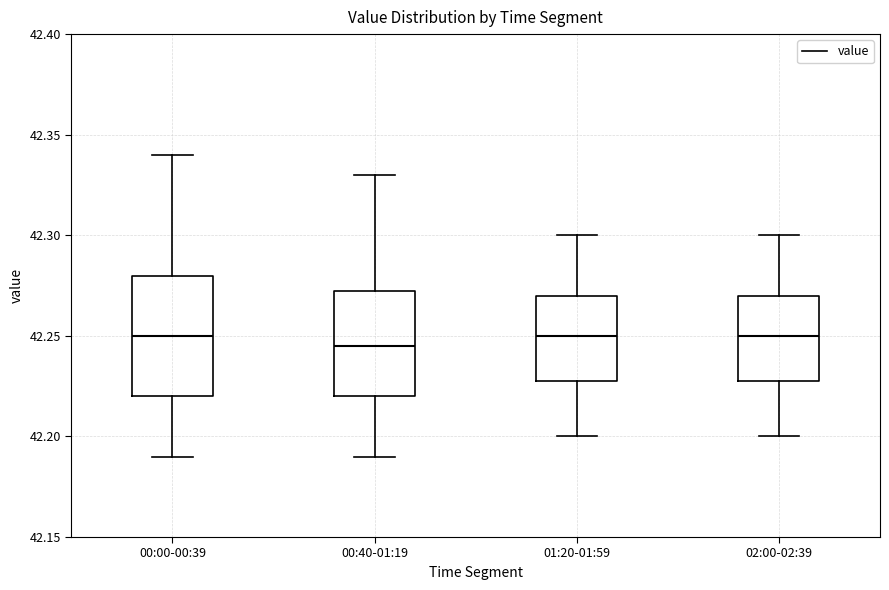

Reading left to right, read every box against the y-axis: the position of its median line, the range the box covers, and the ends of its whiskers. The values are not printed on the chart, so give them approximately, as read against the axis.

00:00-00:39: median 42.250, box 42.220 to 42.280, whiskers 42.190 to 42.340
00:40-01:19: median 42.245, box 42.220 to 42.275, whiskers 42.190 to 42.330
01:20-01:59: median 42.250, box 42.230 to 42.270, whiskers 42.200 to 42.300
02:00-02:39: median 42.250, box 42.230 to 42.270, whiskers 42.200 to 42.300